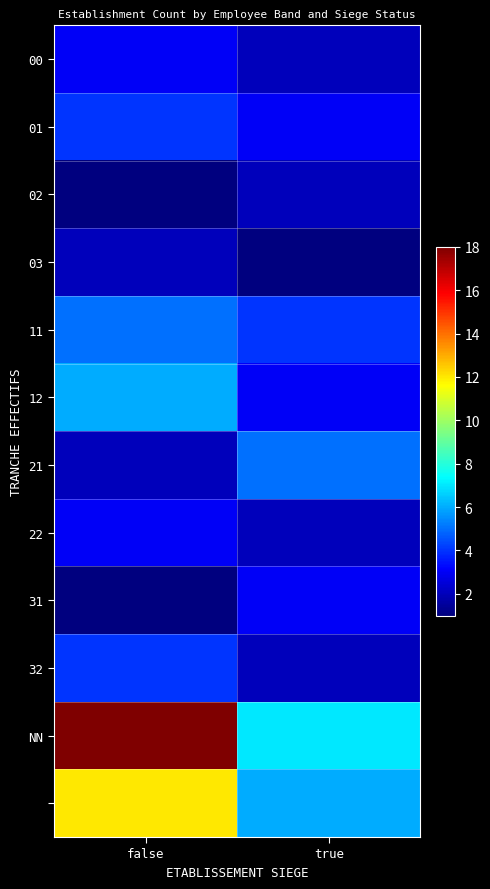

At how many categories does at least one series exceed 12?

1